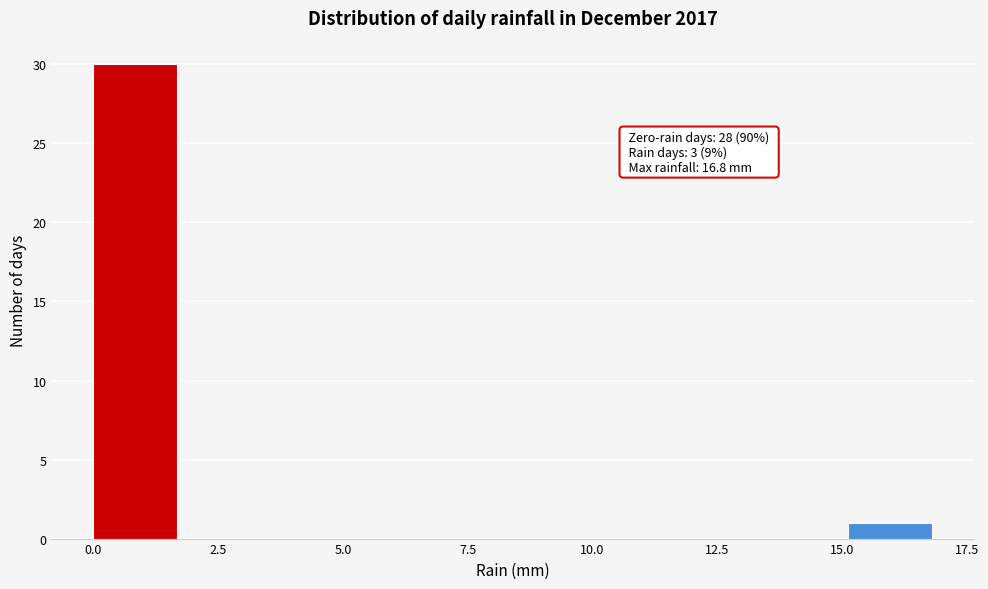

Around what value on the x-axis is the tallest bar? Give the approximate position of its centre, as read against the axis.

1.0